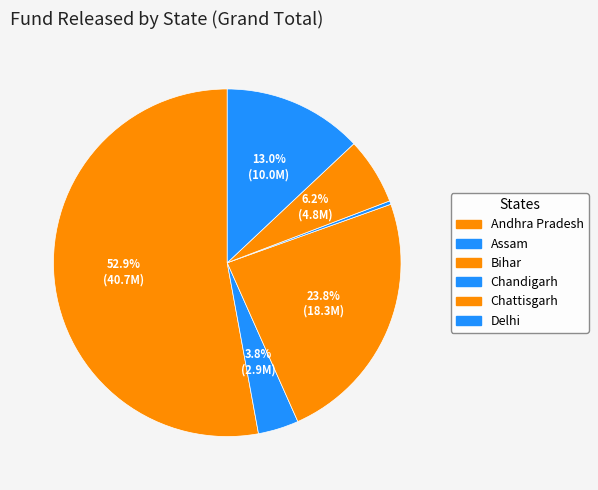

How much of the chart is everything except Assam?

96.2%